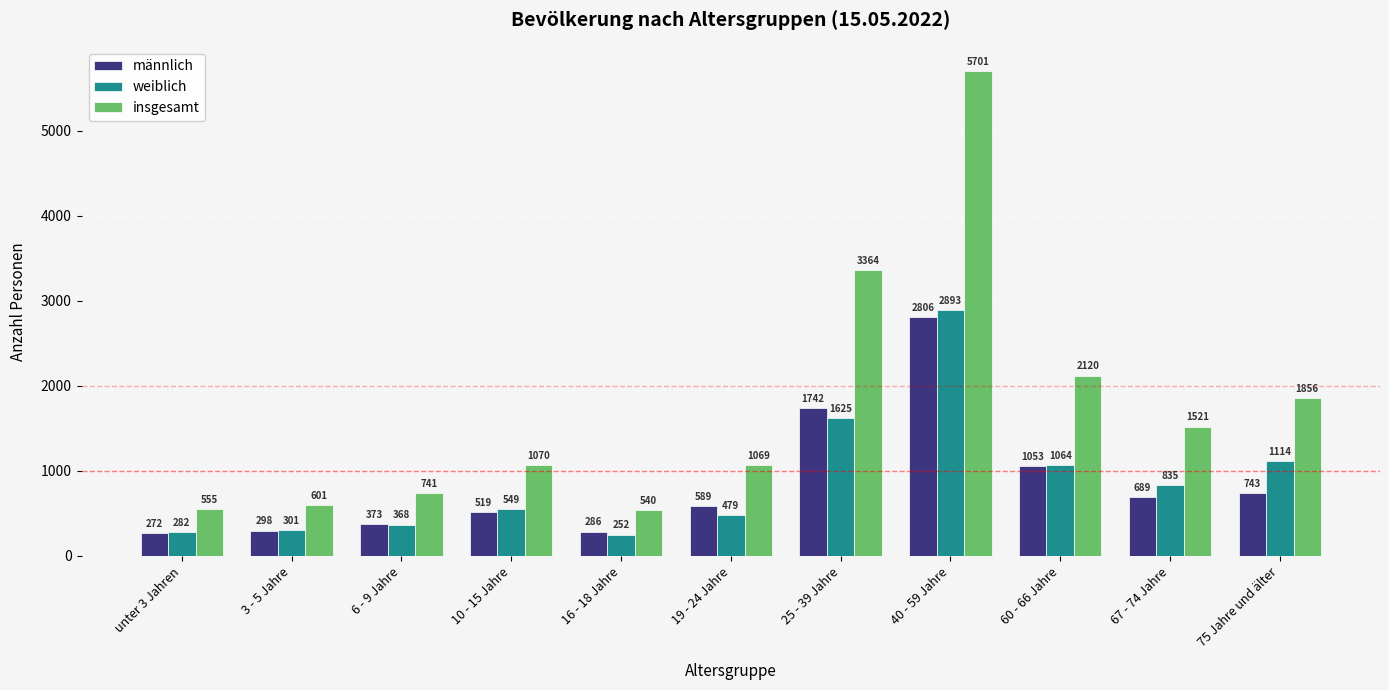

Where is weiblich nearest to the value 1572?

25 - 39 Jahre